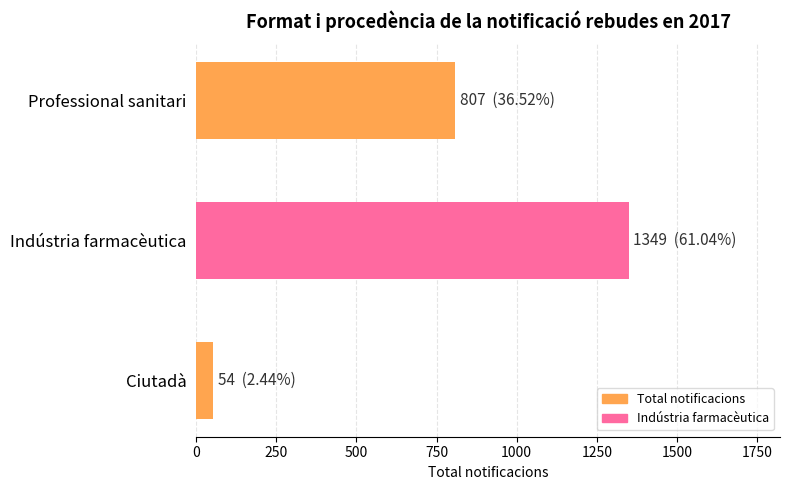

Rank the categories by value from highest to lowest.

Indústria farmacèutica, Professional sanitari, Ciutadà